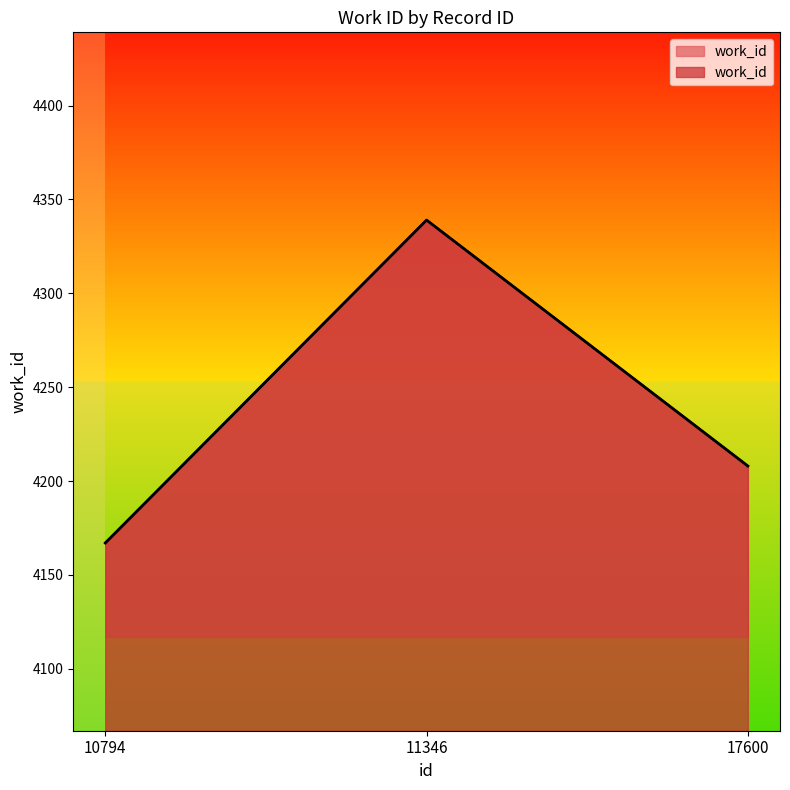

The chart shows a value of 4167 at 10794. True or false?

True